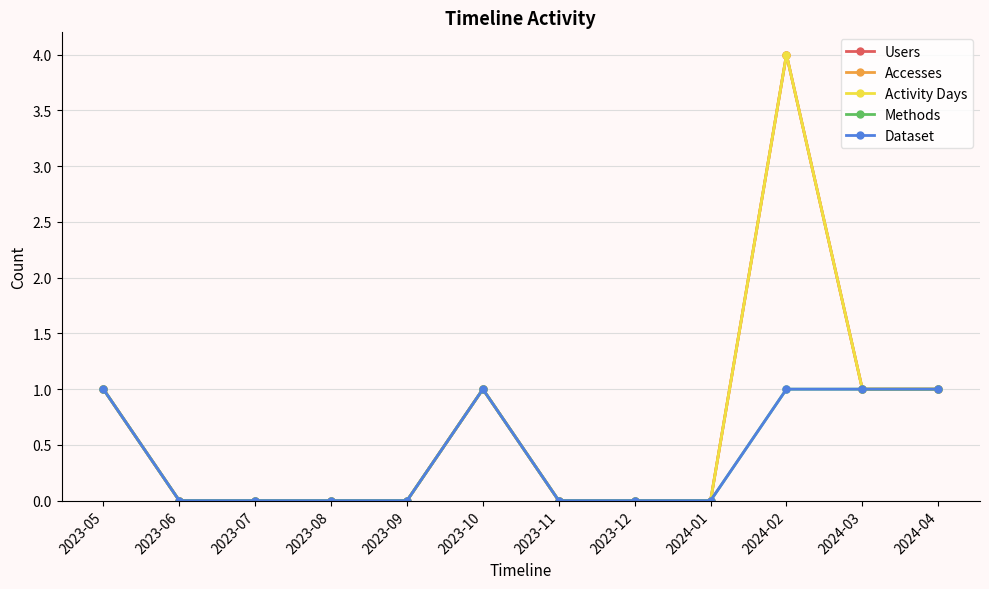

What is the maximum value shown in the chart?

4